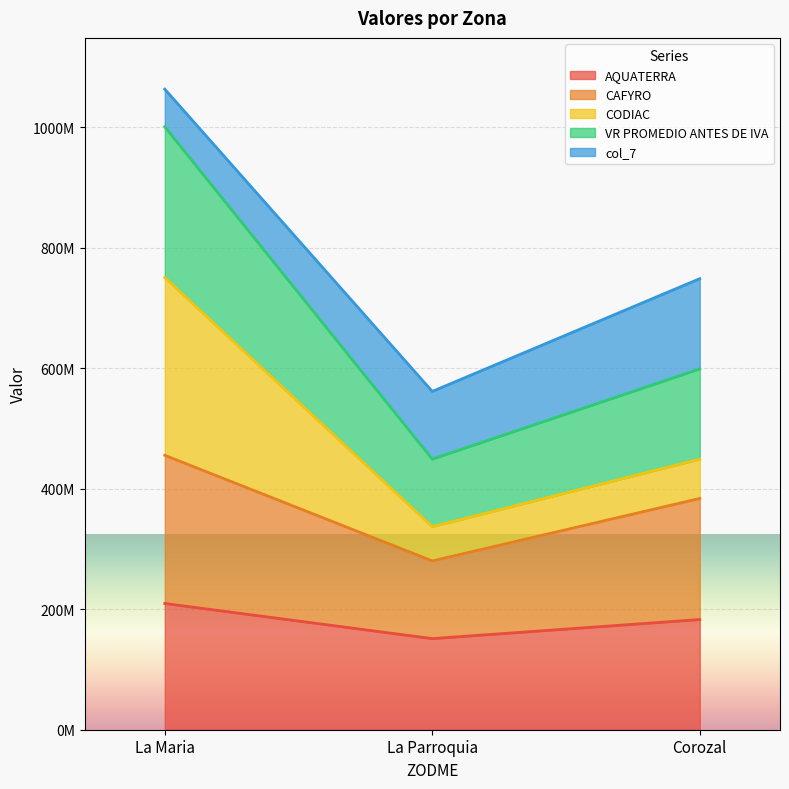

What position from the left is La Maria?

1